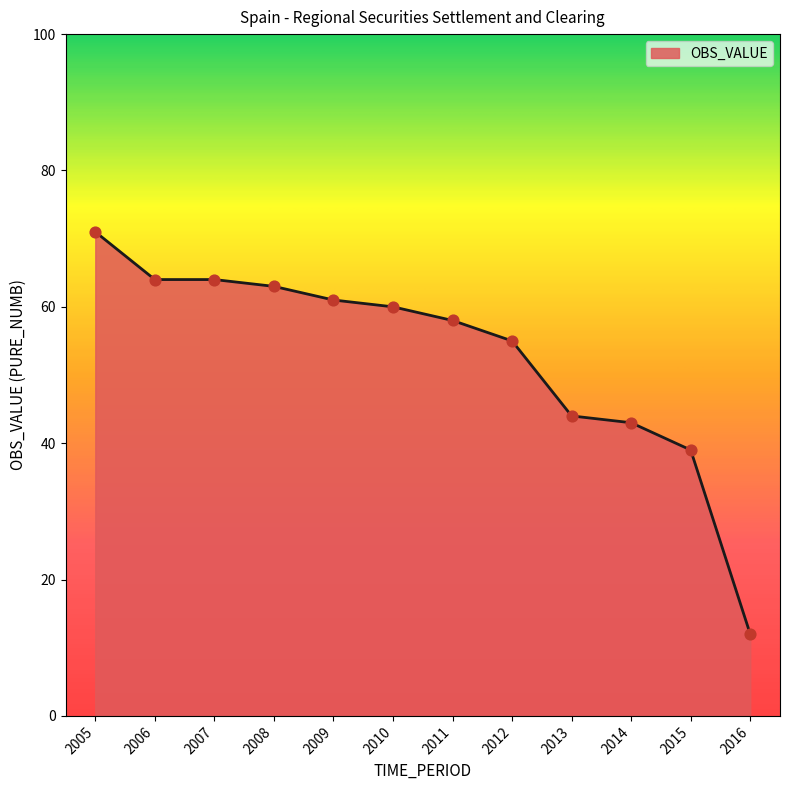

What is the change in value from 2013 to 2014?

-1